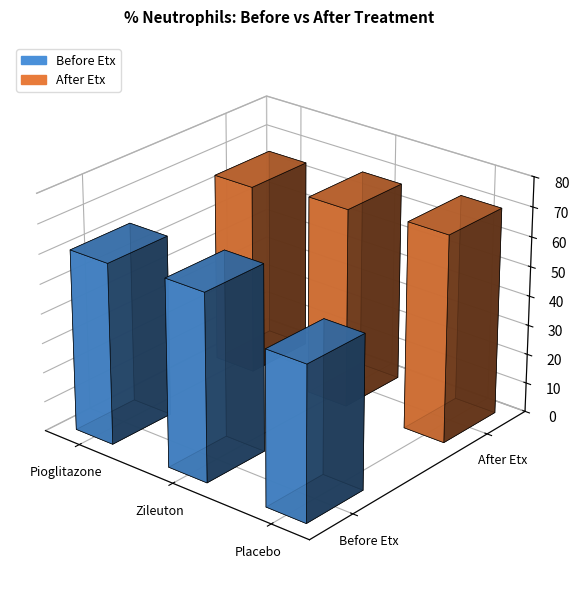

What is the value of the After Etx bar at the 1st from the left?

64.5